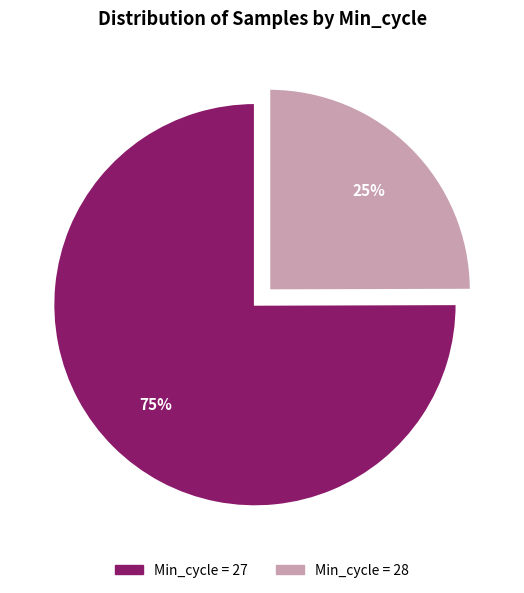

Does any single category account for the majority?

Yes